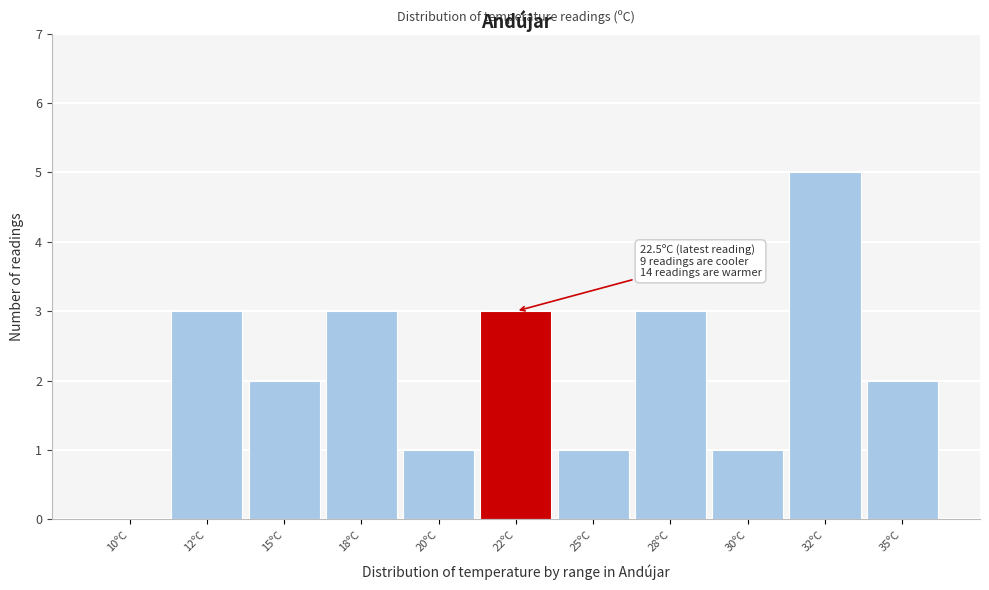

Reading left to right, extract all data points from this chart.

10ºC=0	12ºC=3	15ºC=2	18ºC=3	20ºC=1	22ºC=3	25ºC=1	28ºC=3	30ºC=1	32ºC=5	35ºC=2